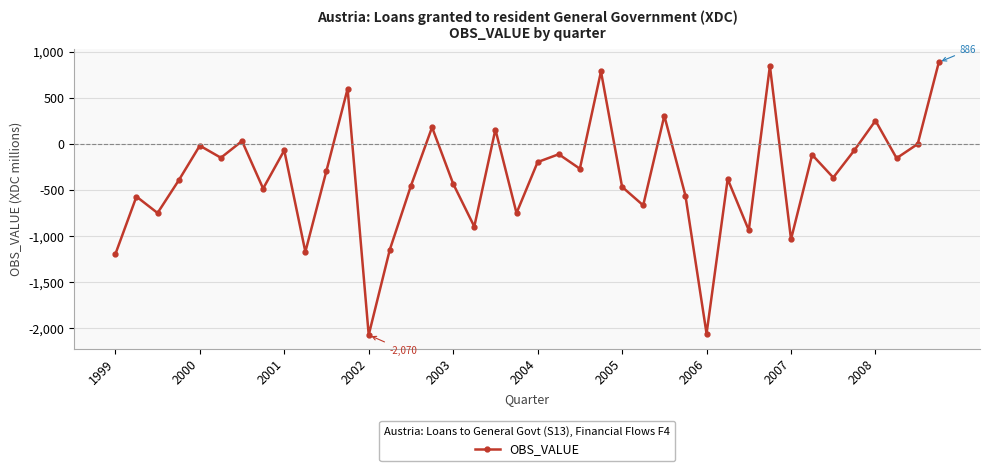

Is this an area chart (filled region under the line)?

No